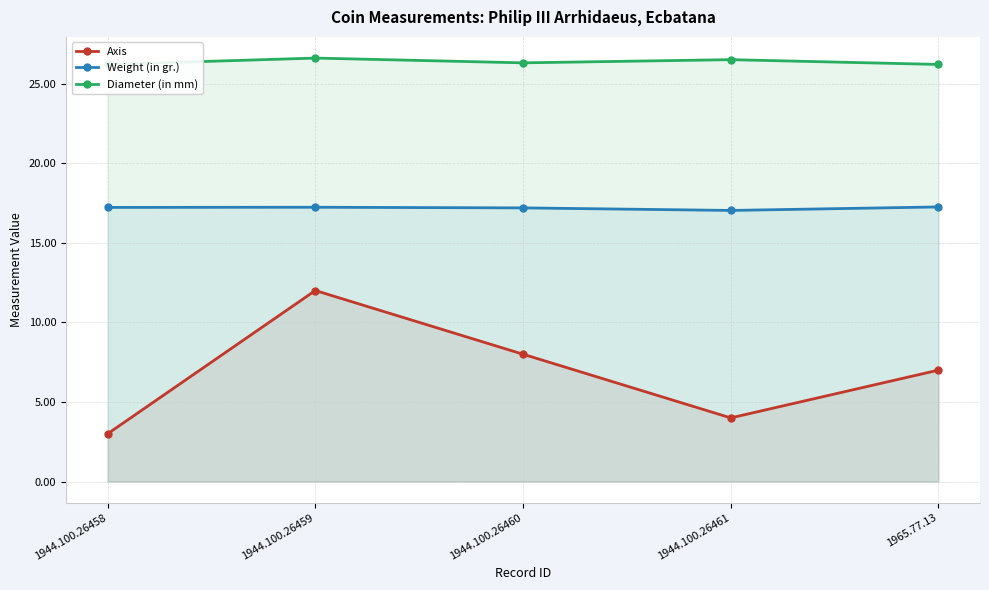

True or false: Weight (in gr.) and Axis intersect in this chart.

False